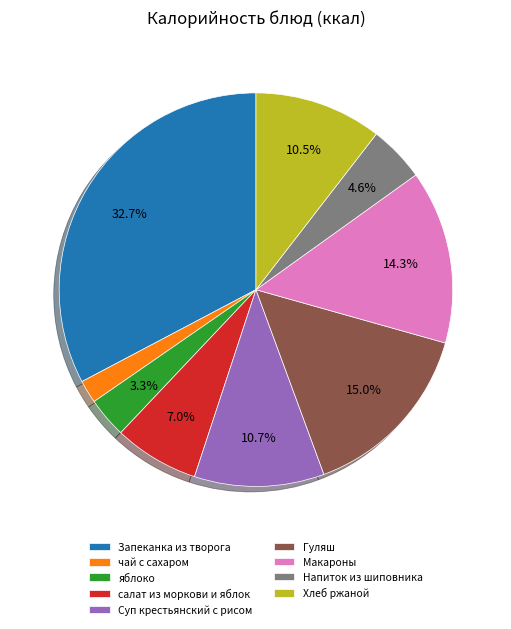

To the nearest percent, what is the difference between the салат из моркови и яблок and яблоко slice percentages?

4%